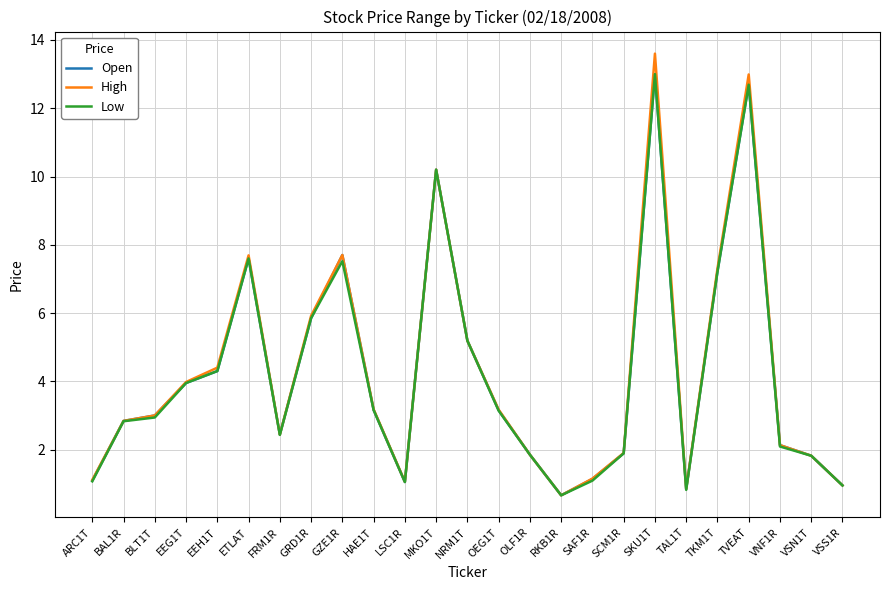

Which series has the widest spread of values?

High